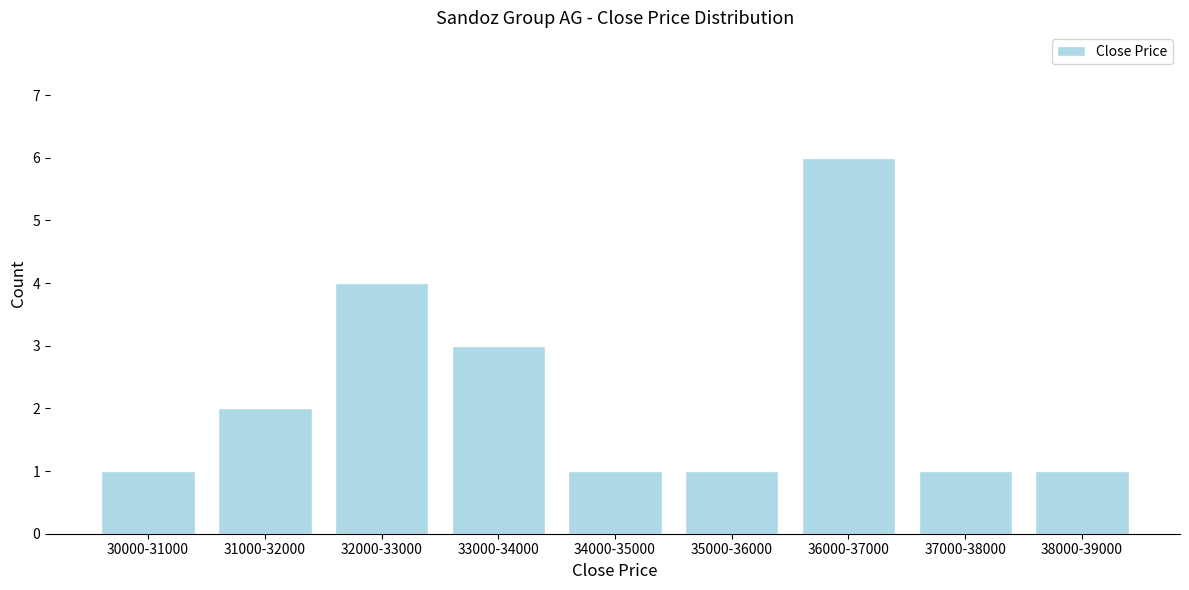

Reading left to right, extract all data points from this chart.

1	2	4	3	1	1	6	1	1